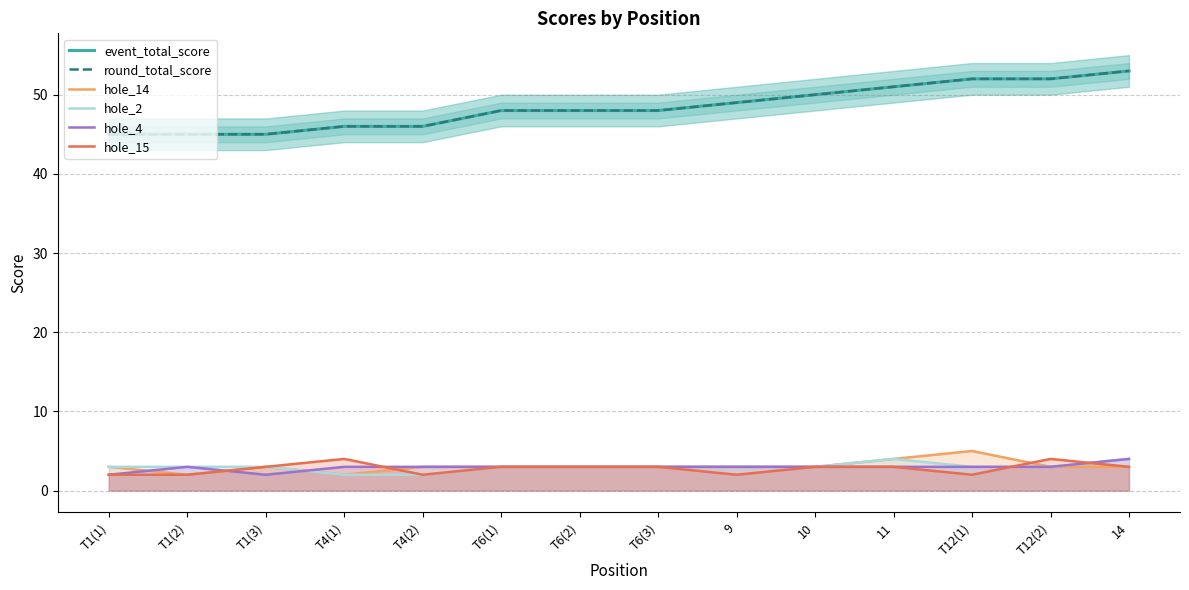

What are all the series names shown in the legend?

event_total_score, round_total_score, hole_14, hole_2, hole_4, hole_15